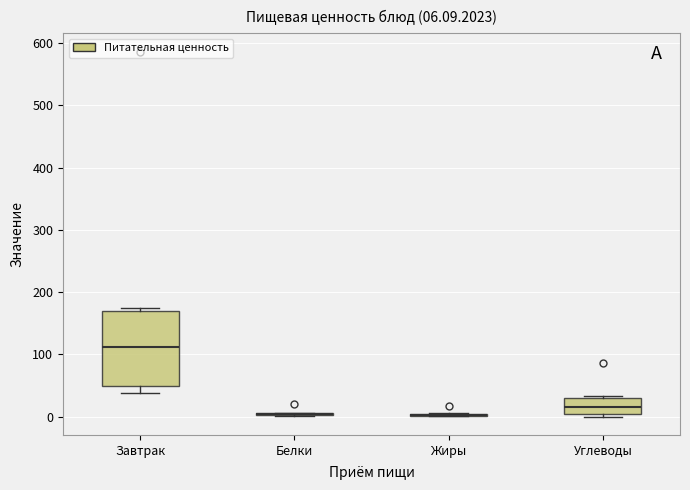

Comparing the boxes themselves (not the whiskers), which one is the tallest?

Завтрак